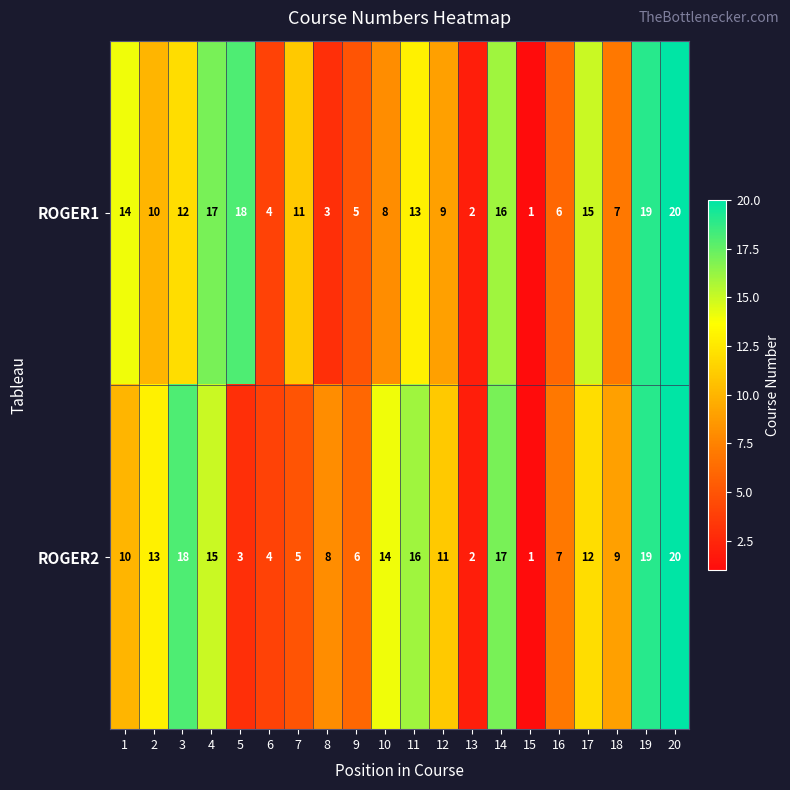

What is the total value across all series at 7?

16